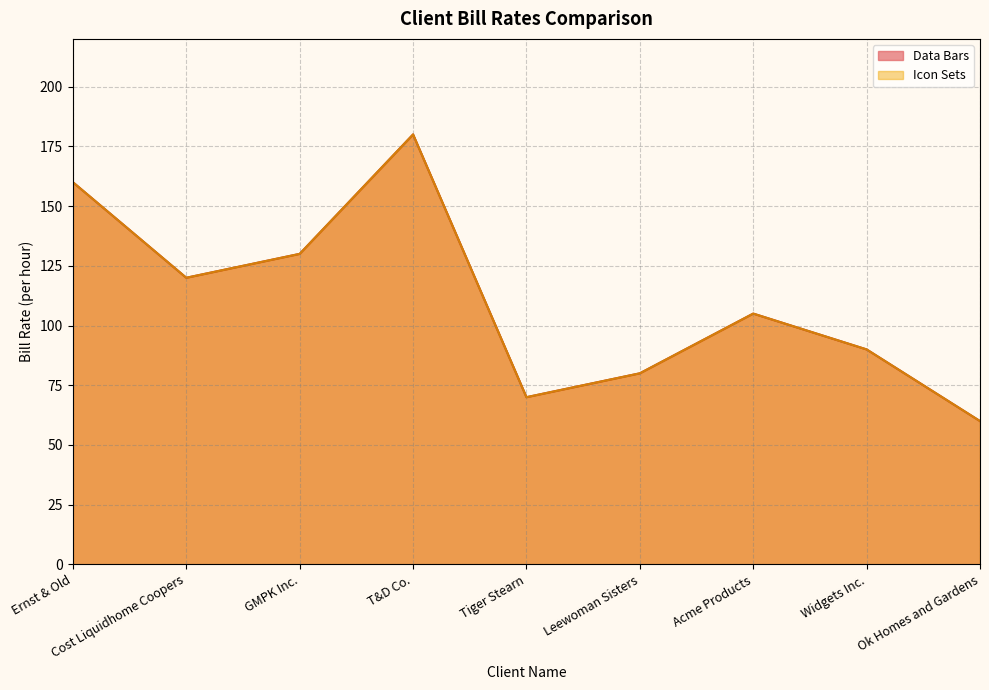

What is the minimum value shown in the chart?

60